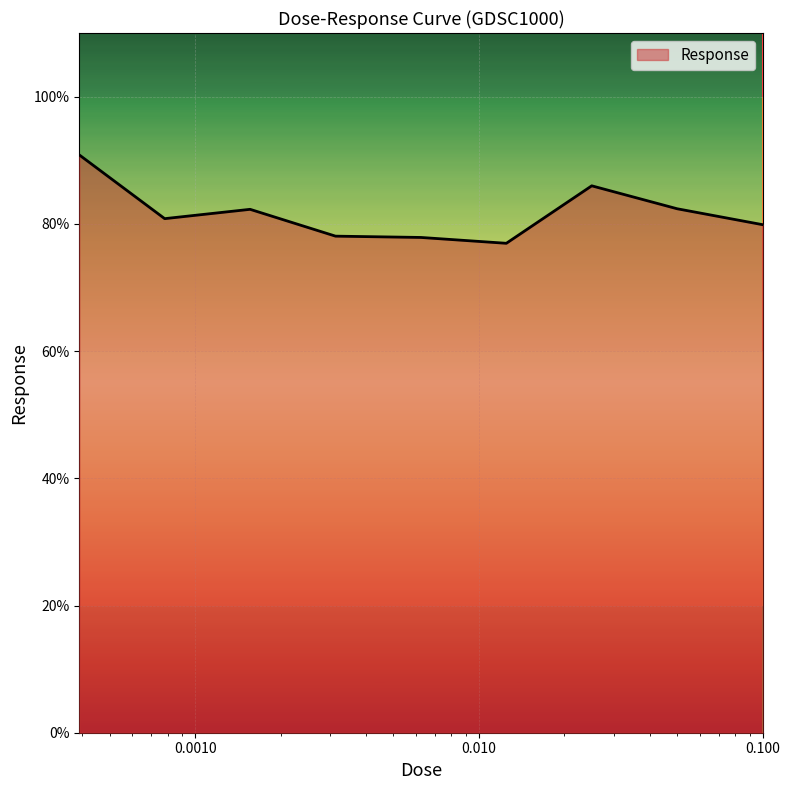

How many lines are shown in the chart?

1